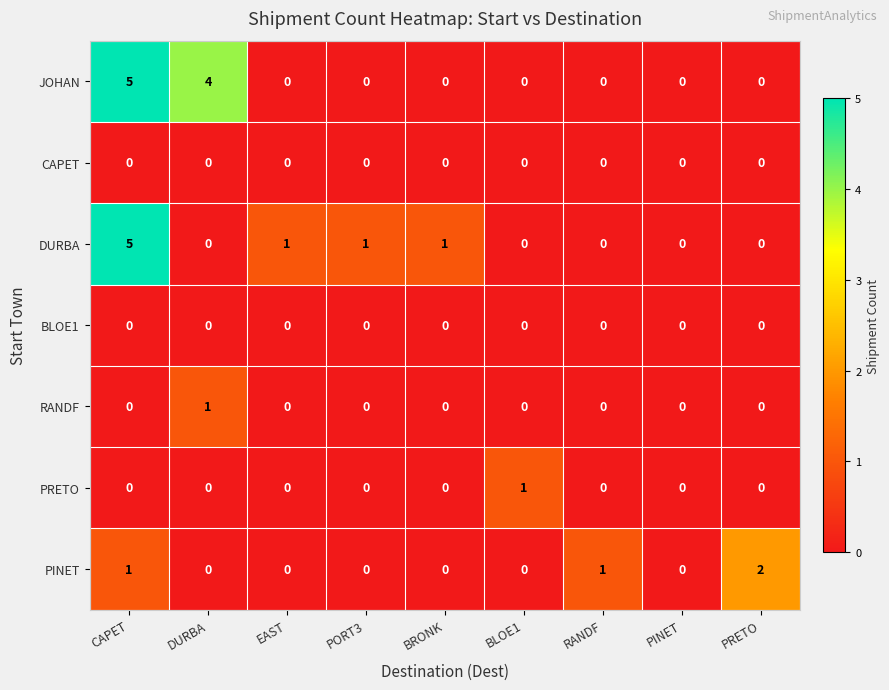

The value of PINET at BRONK is 0. True or false?

True